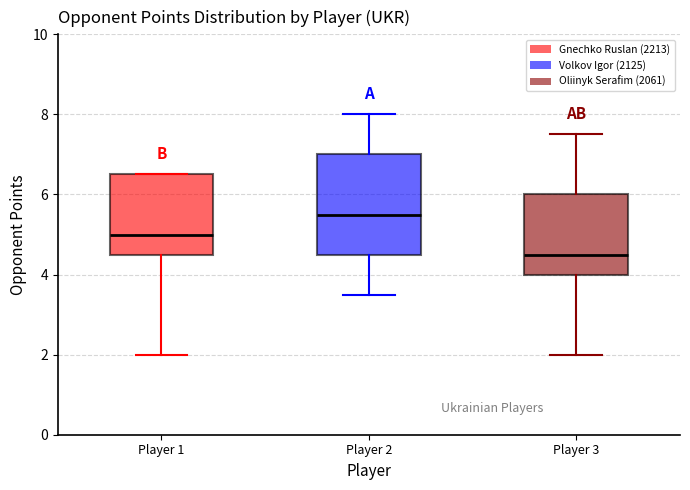

Which box has the lowest median line?

Player 3